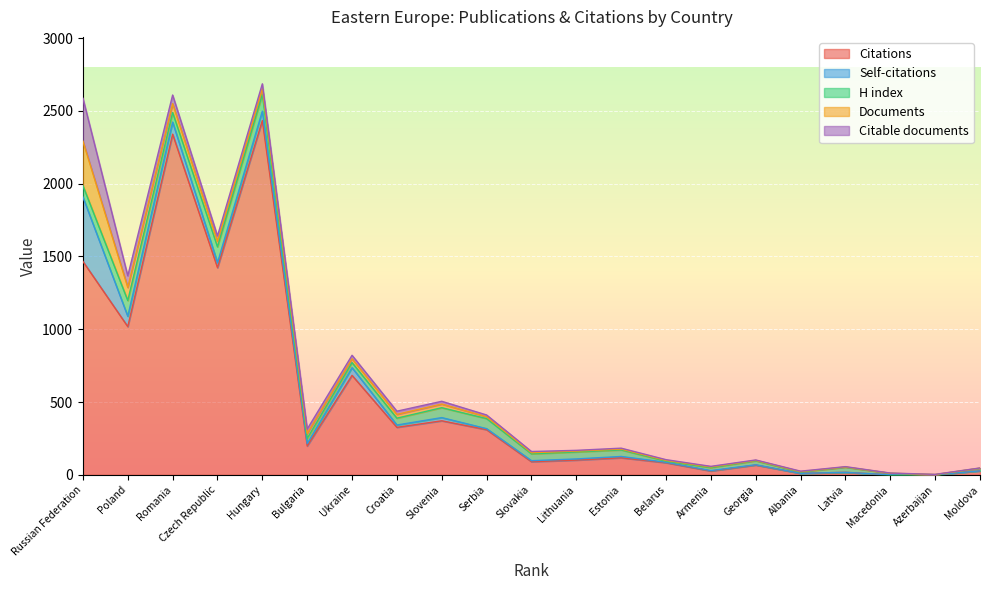

True or false: Self-citations and Citations intersect in this chart.

False